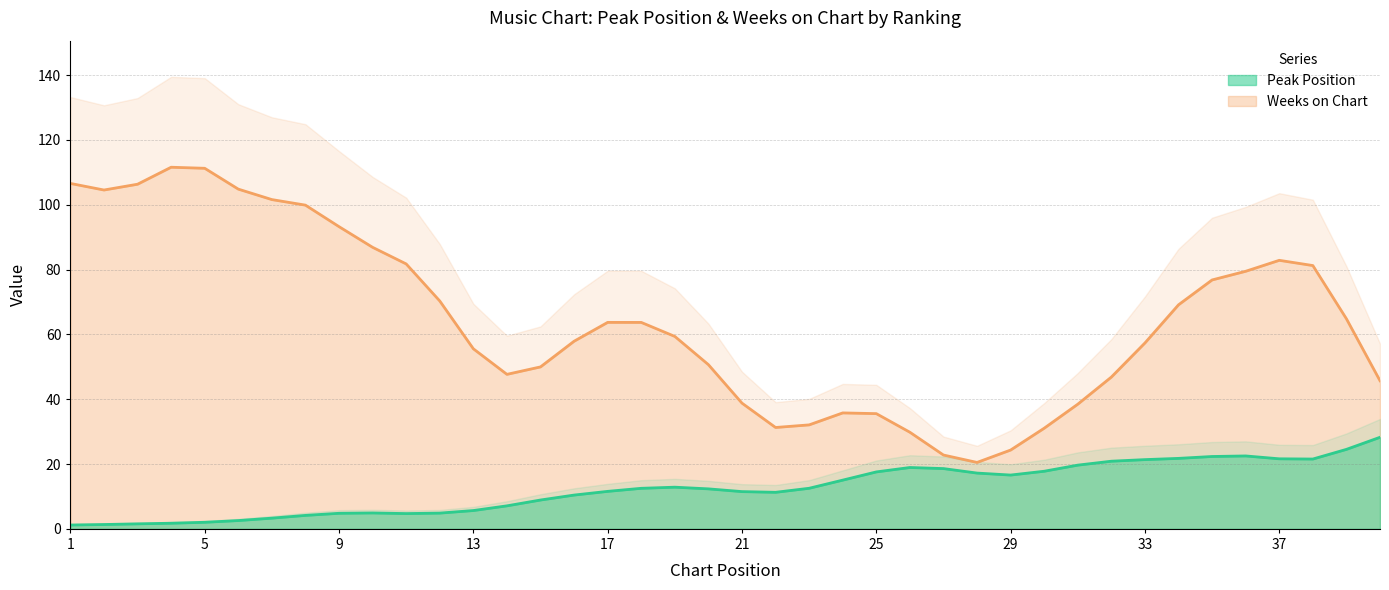

What is the highest value of the Peak Position series?

28.3